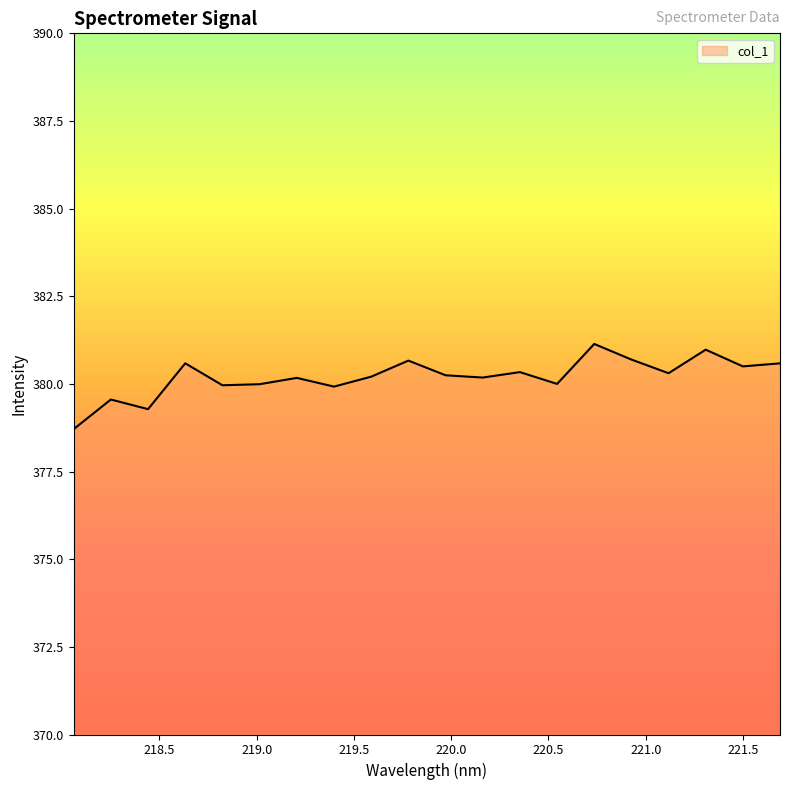

What is the difference between the maximum and minimum values?

2.4